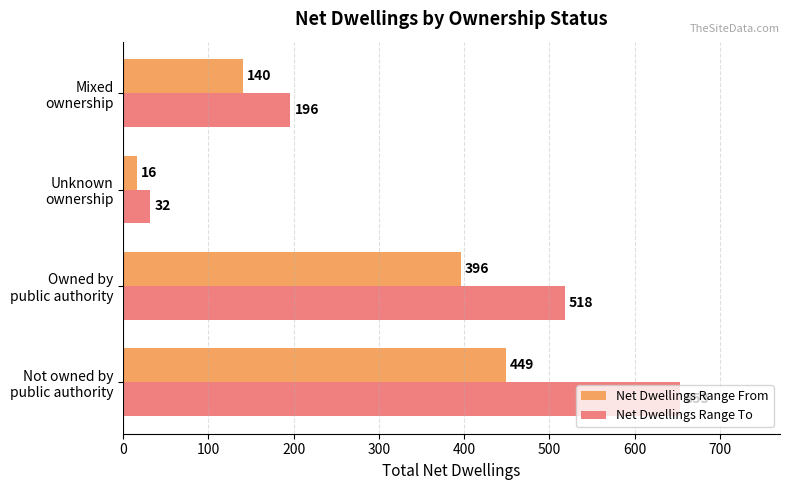

What is the average value of the Net Dwellings Range To series?

350